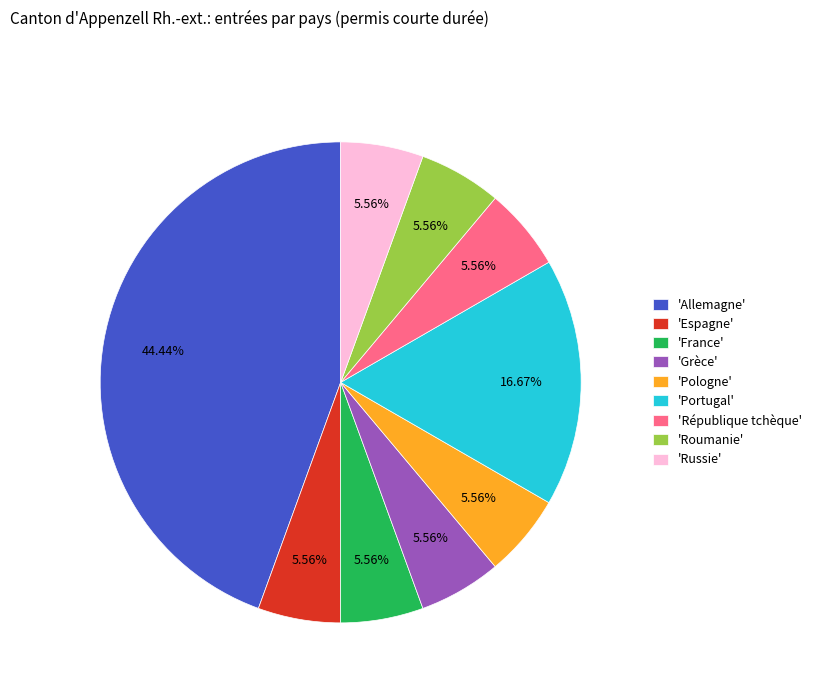

To the nearest percent, what is the difference between the largest and smallest slice percentages?

39%